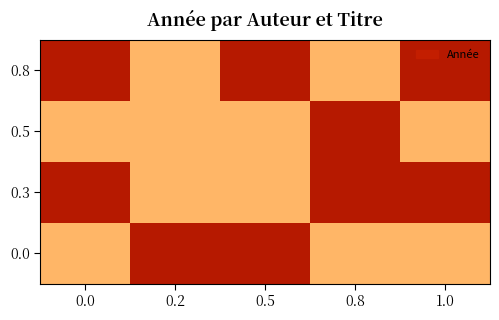

Which series has the largest range (max minus min)?

0.8